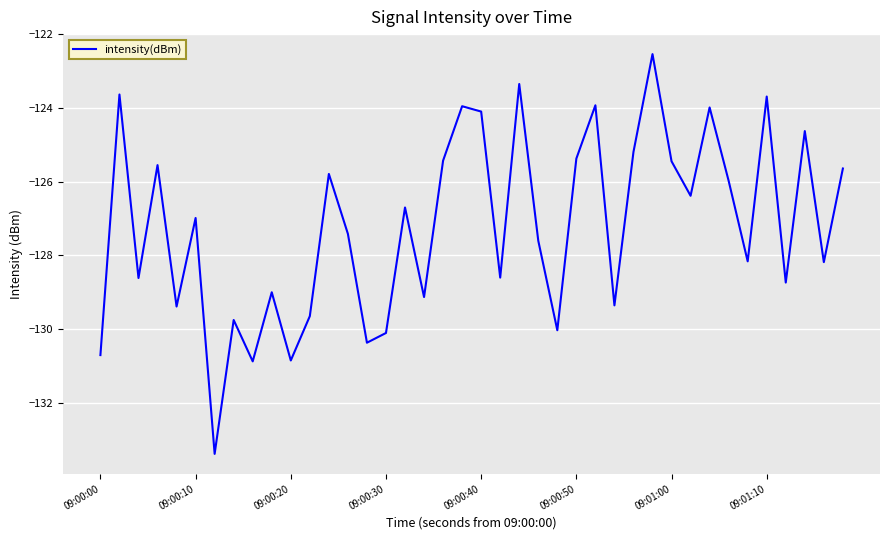

What is the smallest value displayed?

-133.4